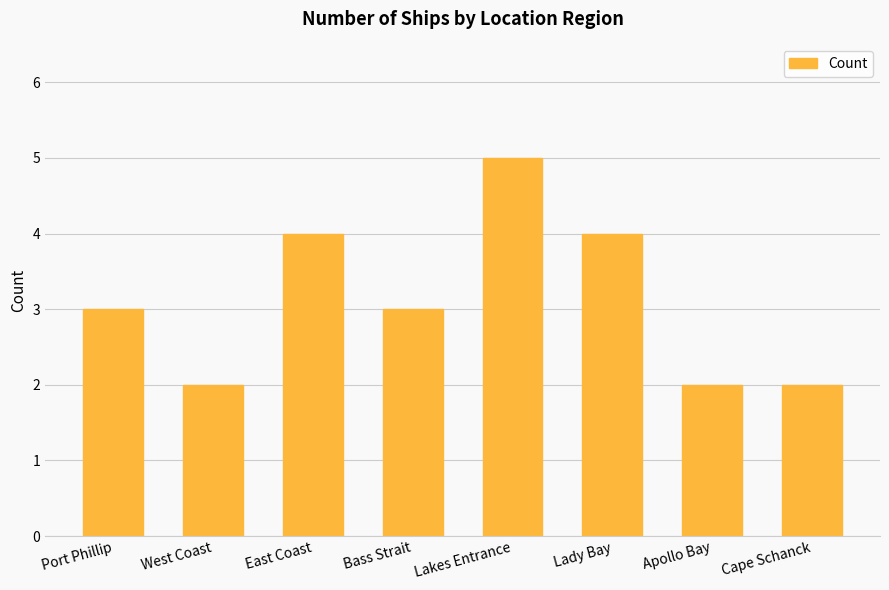

What position from the left is Cape Schanck?

8